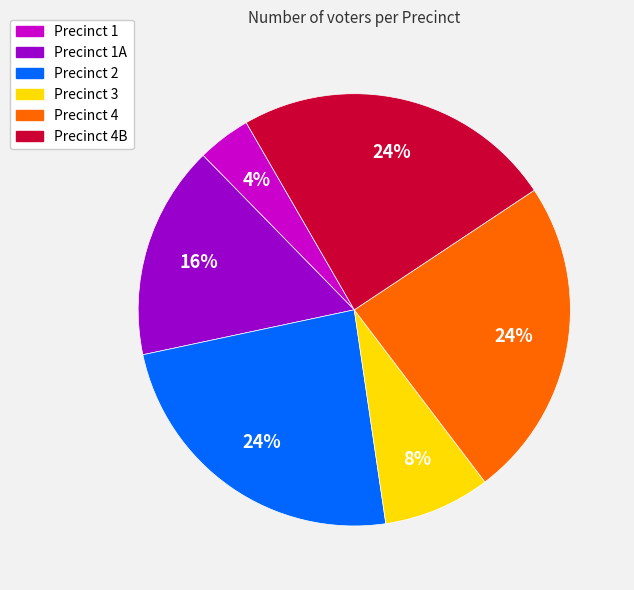

Approximately how many times larger is the value at Precinct 4 compared to Precinct 3?

3.0